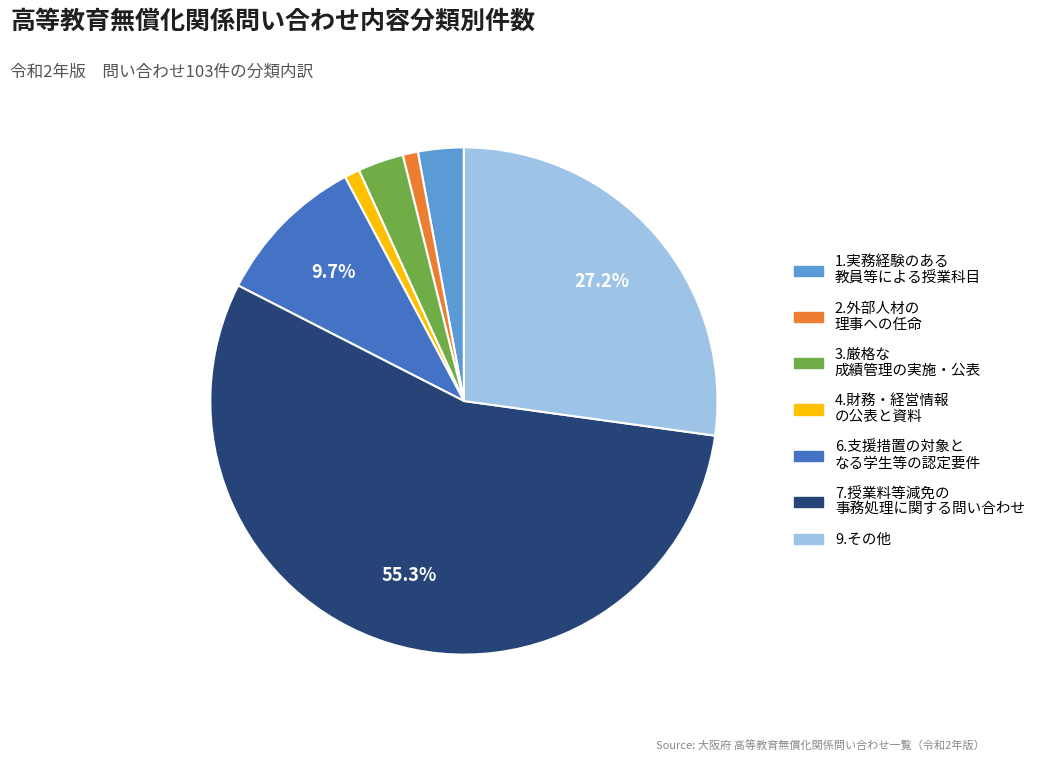

Does any single category account for the majority?

Yes